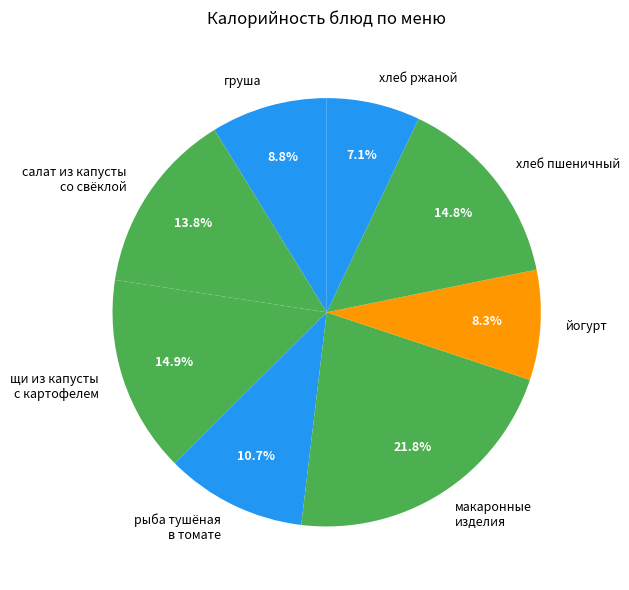

Approximately how many times larger is the value at салат из капусты со свёклой compared to йогурт?

1.7